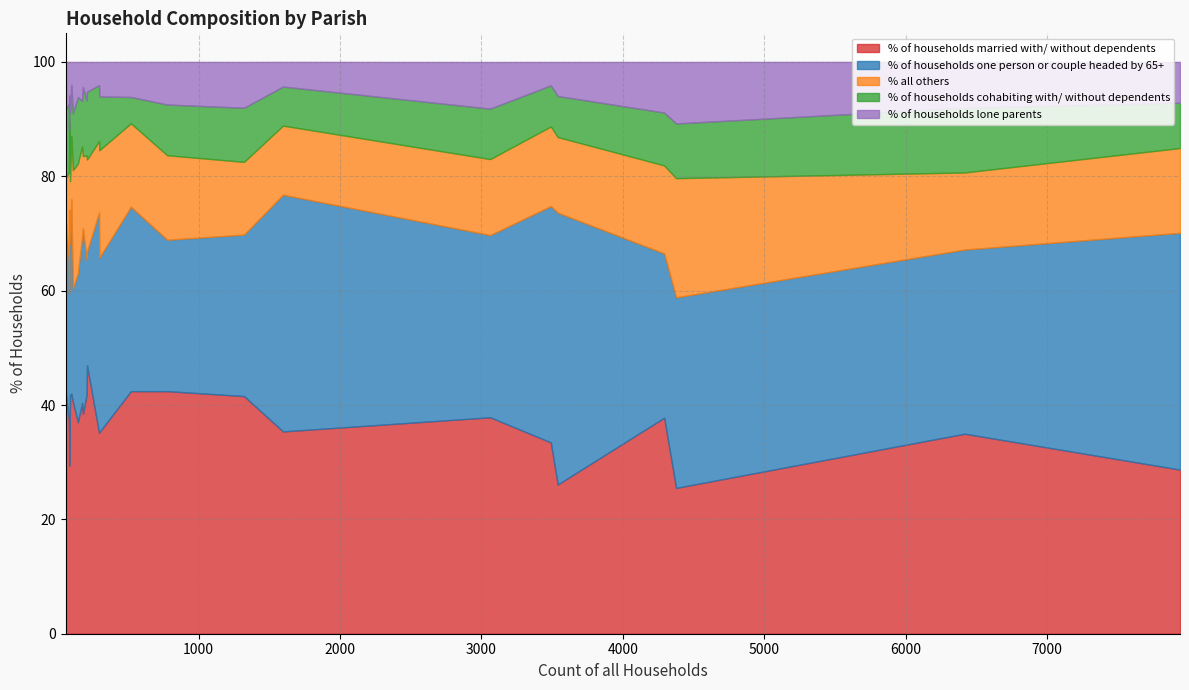

What is the minimum value for % of households married with/ without dependents?

25.5